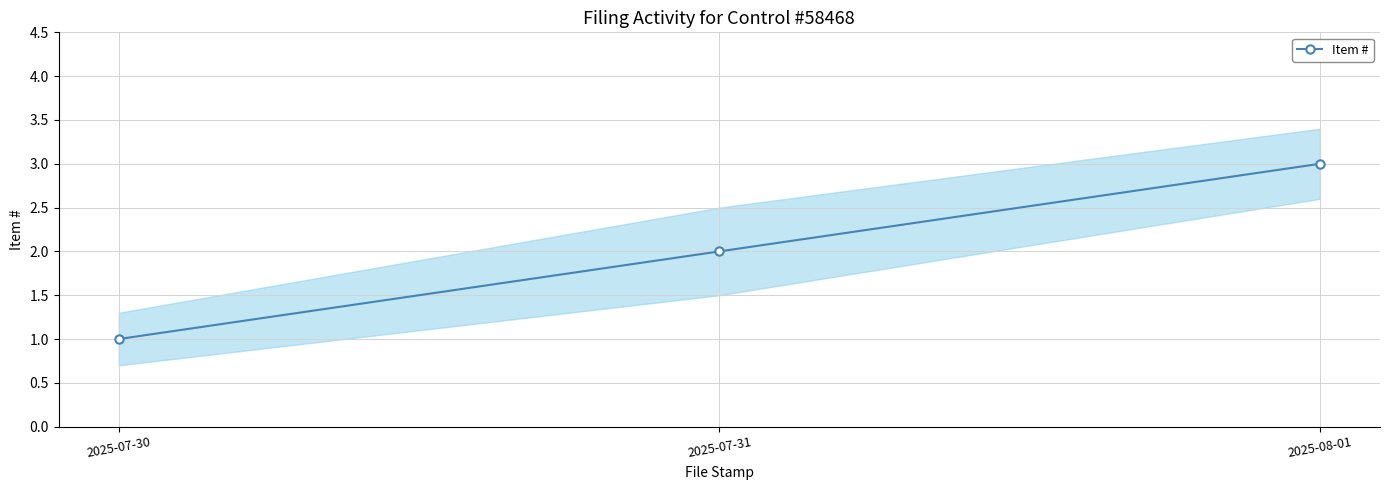

Is this an area chart (filled region under the line)?

No